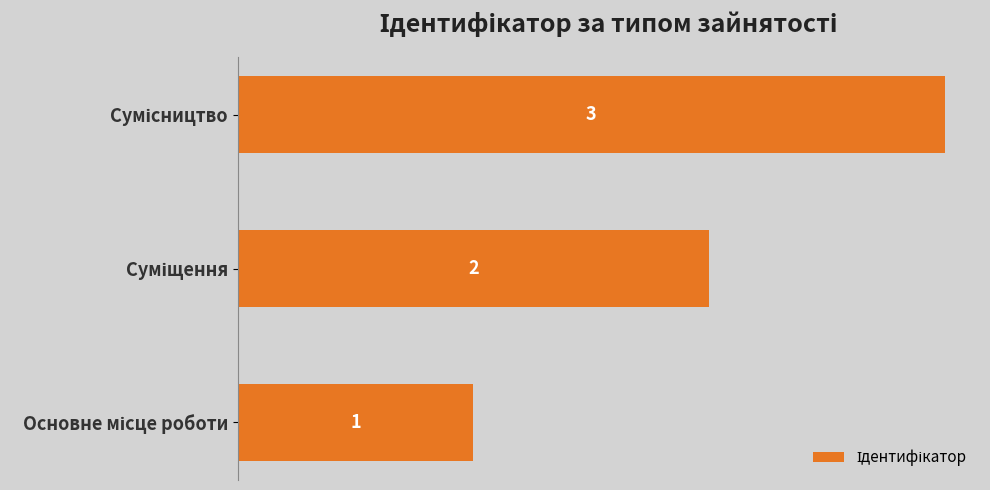

How many categories are shown in the chart?

3